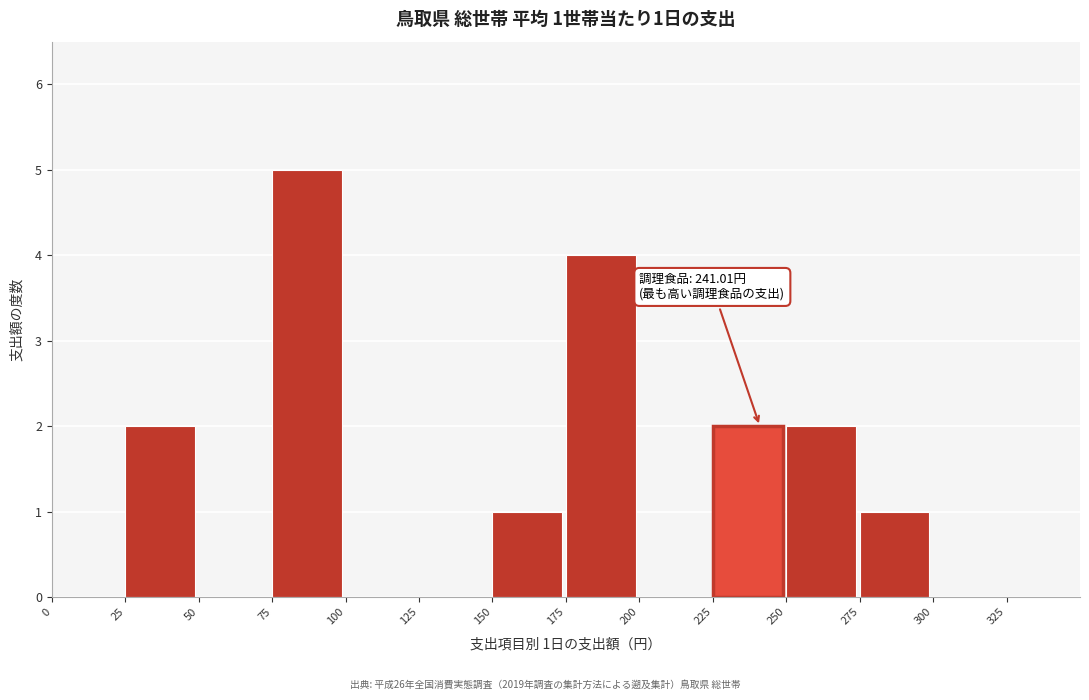

Over which range of the x-axis is the bar tallest?

75 to 100